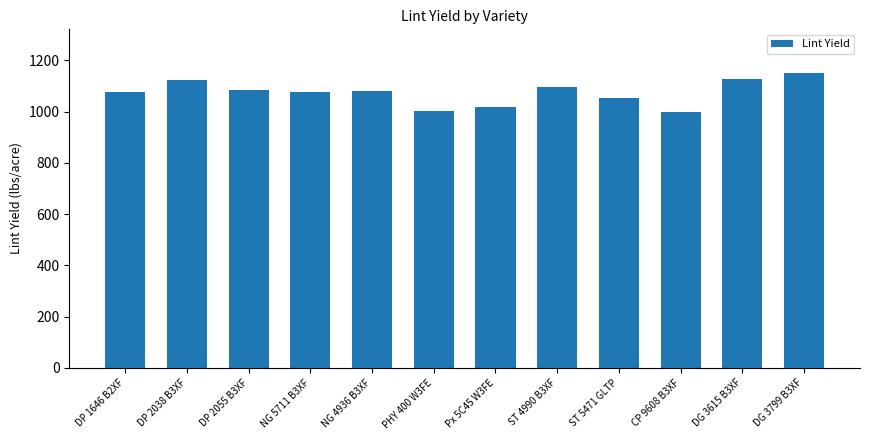

Is it true that the value at NG 5711 B3XF is 1077.4?

True